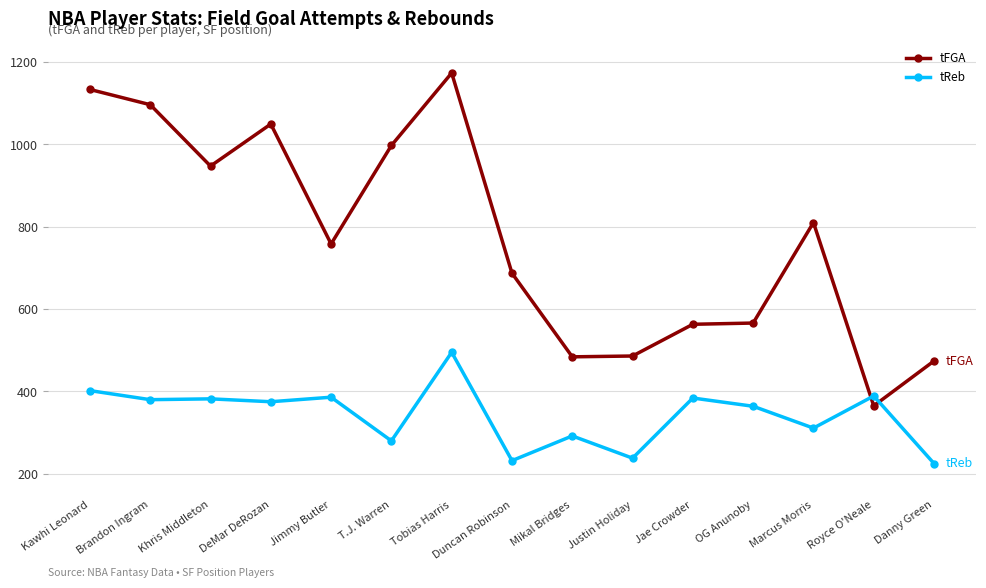

The tFGA series shows 217 at Danny Green. True or false?

False